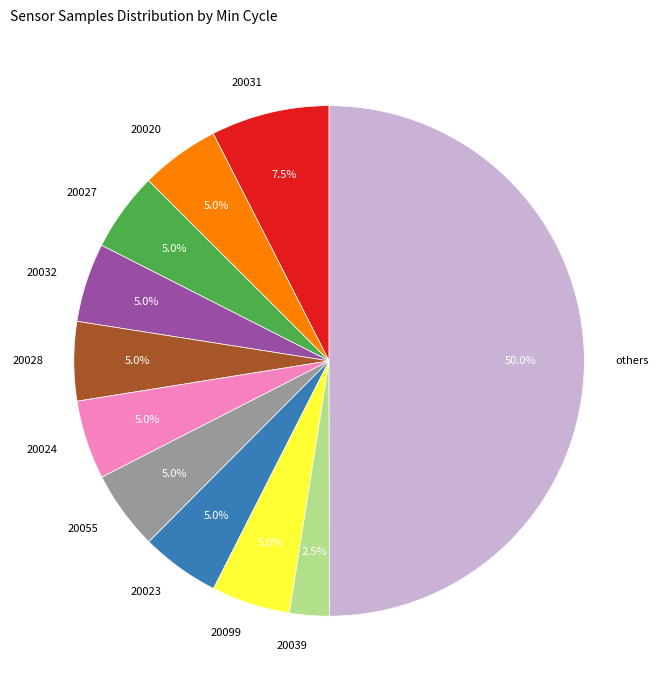

What percentage is NOT represented by 20023?

95.0%